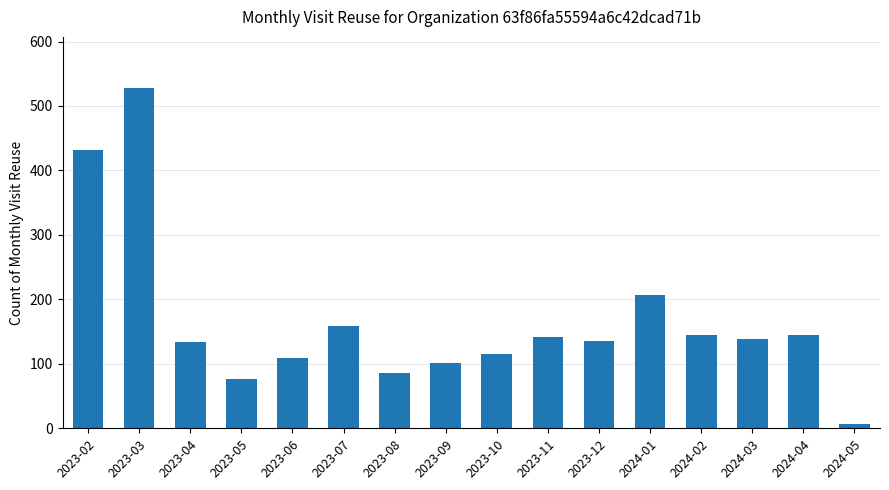

What is the ratio of the value at 2024-04 to the value at 2024-01?

0.7